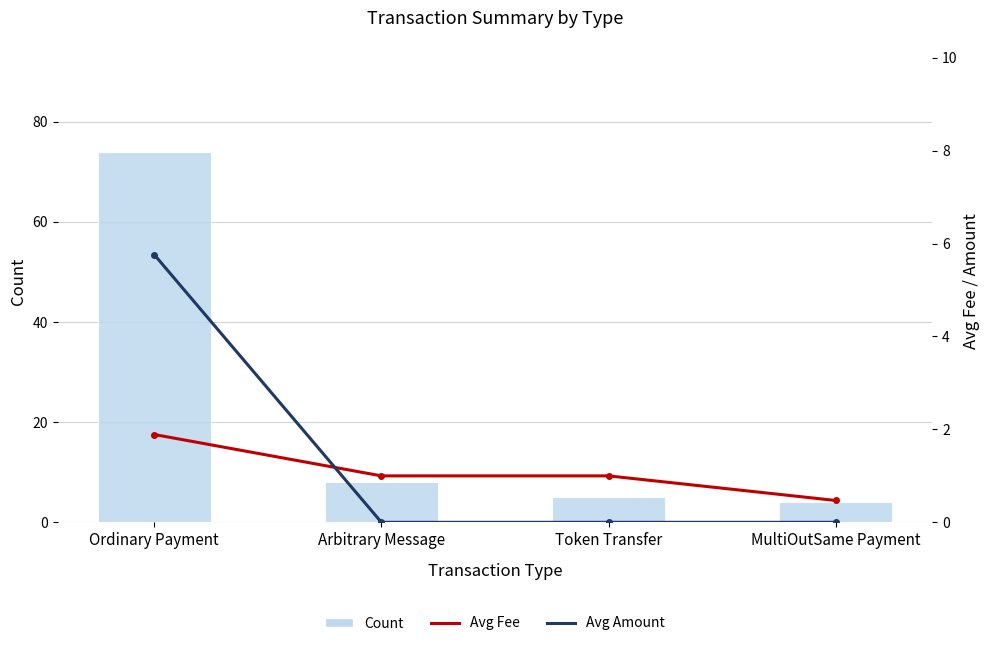

What is the difference between the highest and lowest values at Ordinary Payment?

72.1